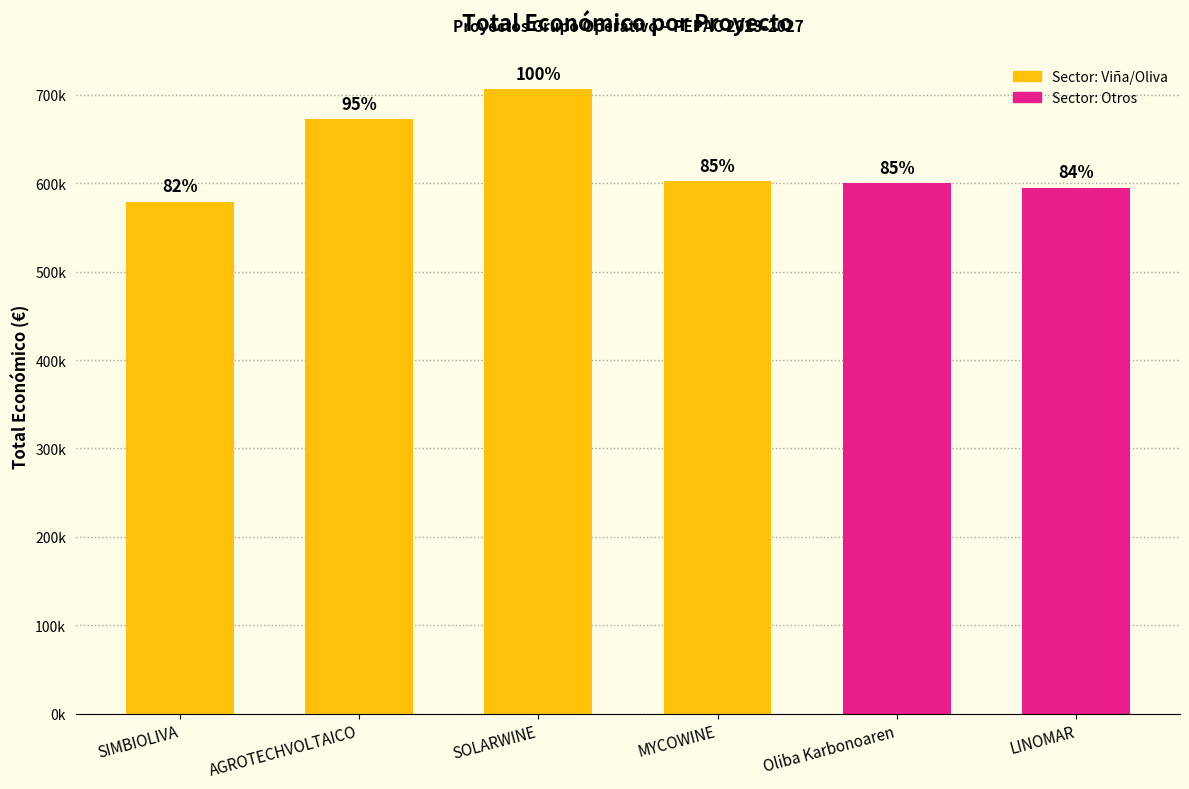

How many data points are above 602295?

3